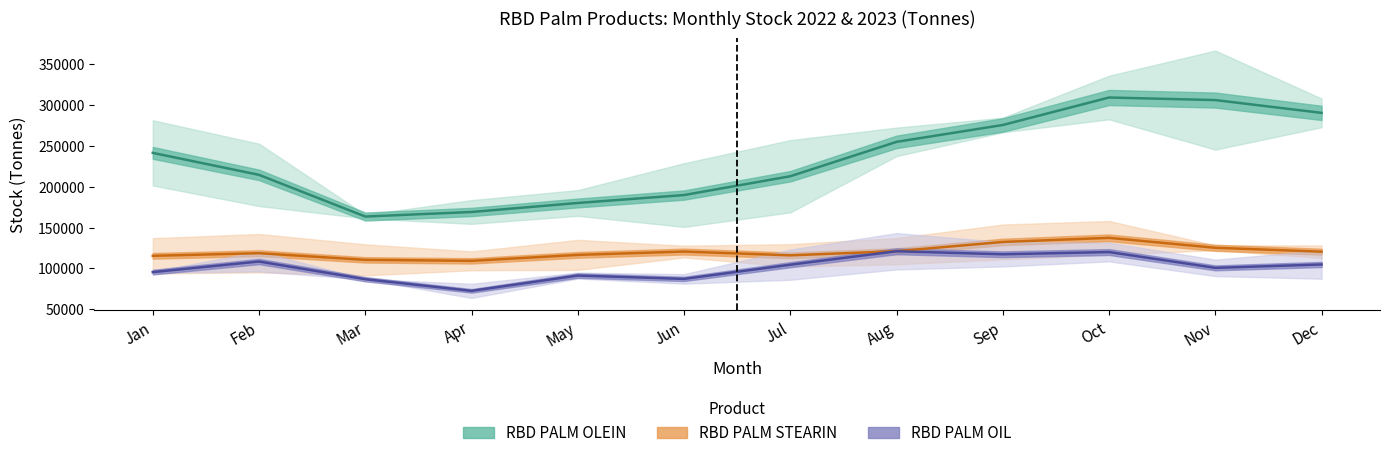

Is the value of RBD PALM STEARIN (mid) at Feb greater than the value of RBD PALM OLEIN (mid) at Feb?

No